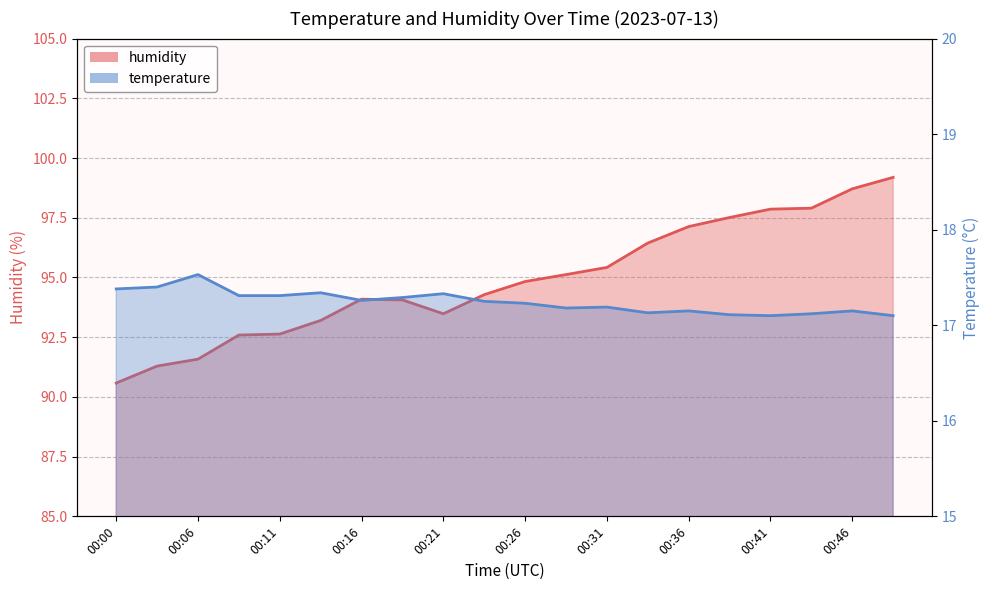

At which category is the sum across all series the highest?

00:49